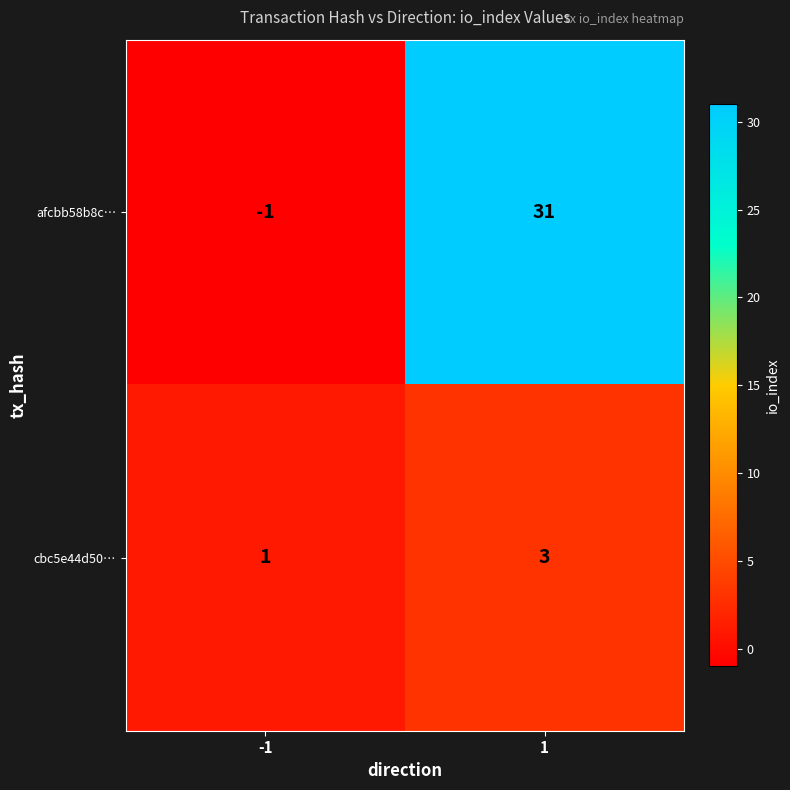

Reading left to right, what are all the values shown in this chart?

afcbb58b8c…: -1=-1	1=31
cbc5e44d50…: -1=1	1=3